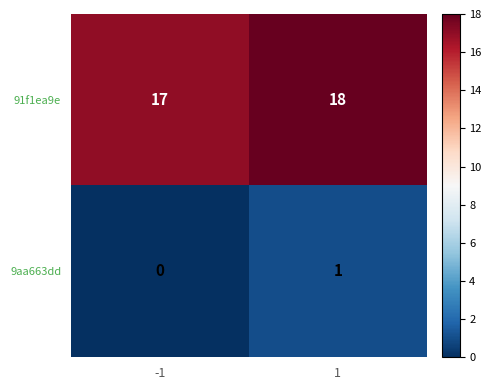

Rank the series by their maximum value, from highest to lowest.

91f1ea9e, 9aa663dd